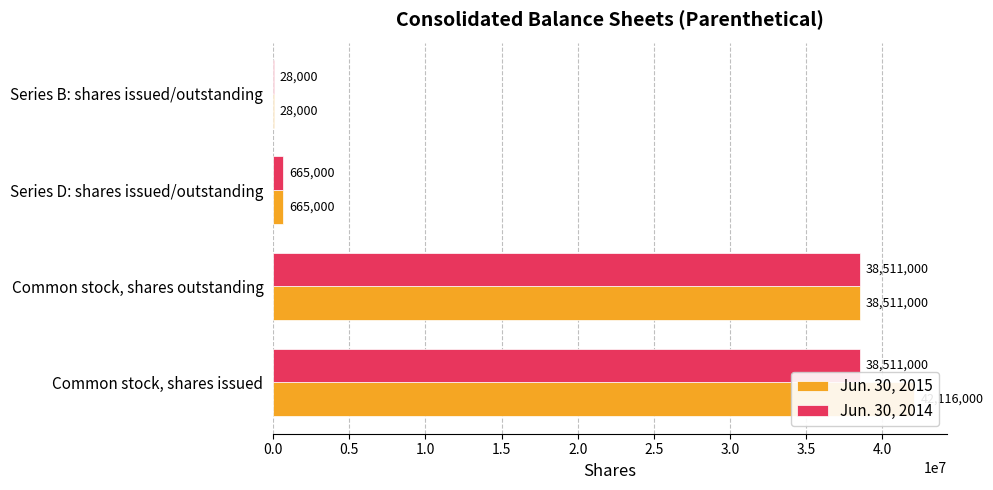

Rank the series by their average value, from highest to lowest.

Jun. 30, 2015, Jun. 30, 2014